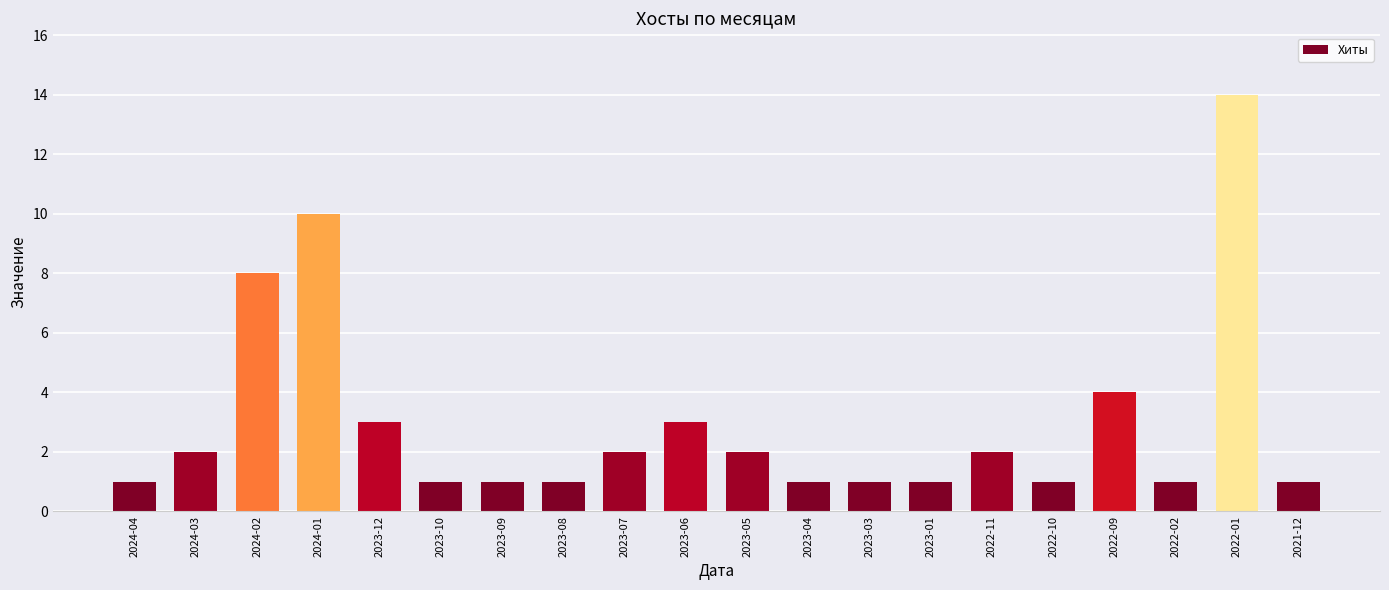

Reading right to left, what are all the values shown in this chart?

2021-12=1	2022-01=14	2022-02=1	2022-09=4	2022-10=1	2022-11=2	2023-01=1	2023-03=1	2023-04=1	2023-05=2	2023-06=3	2023-07=2	2023-08=1	2023-09=1	2023-10=1	2023-12=3	2024-01=10	2024-02=8	2024-03=2	2024-04=1